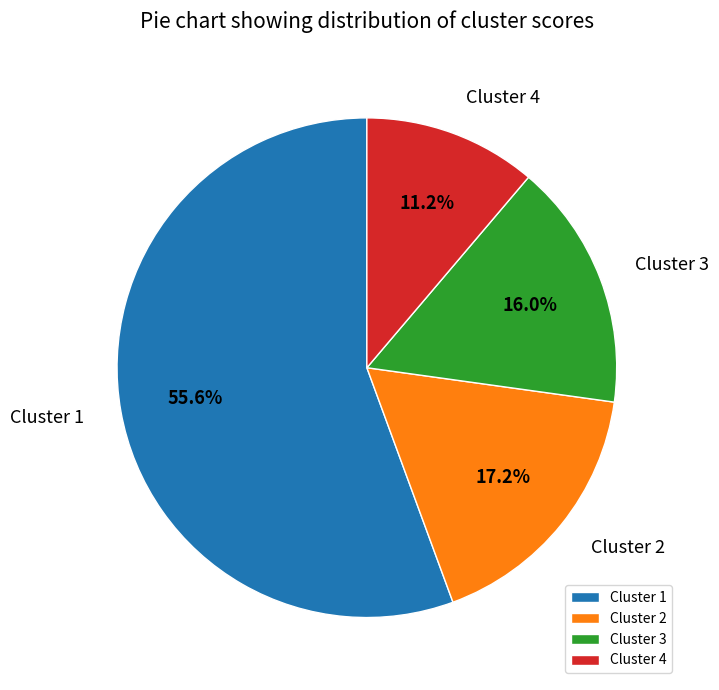

Which category has the biggest portion of the pie?

Cluster 1